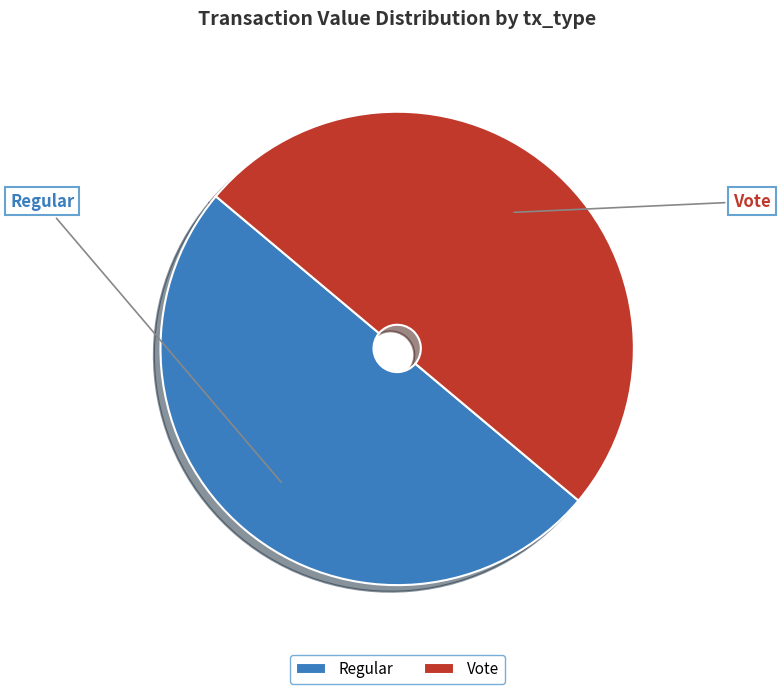

Is the sum of Regular and Vote greater than half?

Yes